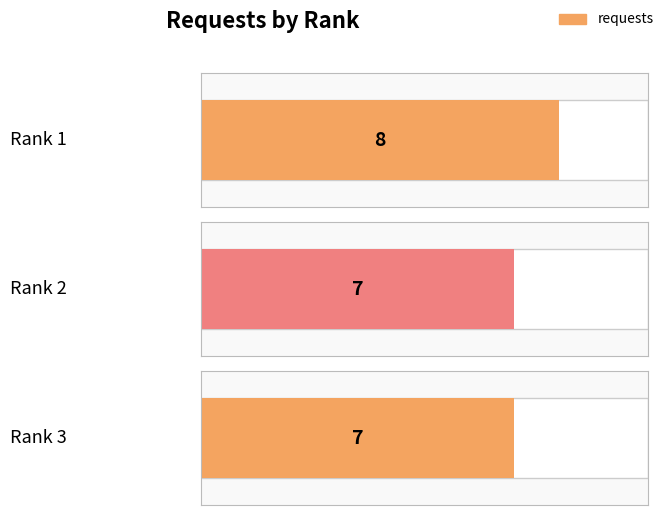

Where is the data nearest to the value 7?

2